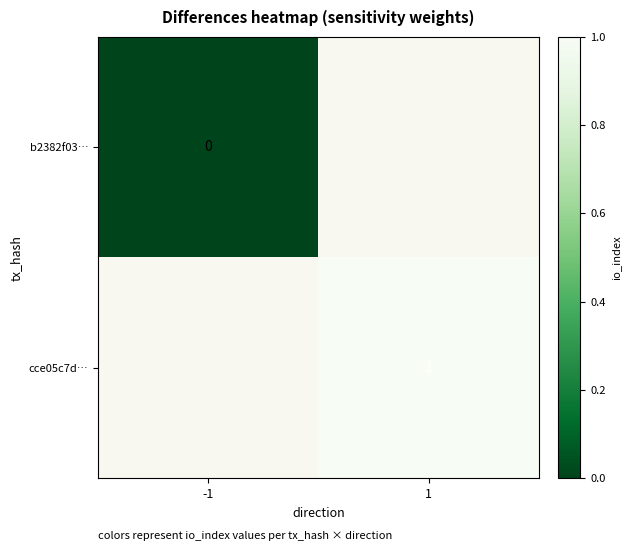

The value of cce05c7d… at 1 is 1. True or false?

True